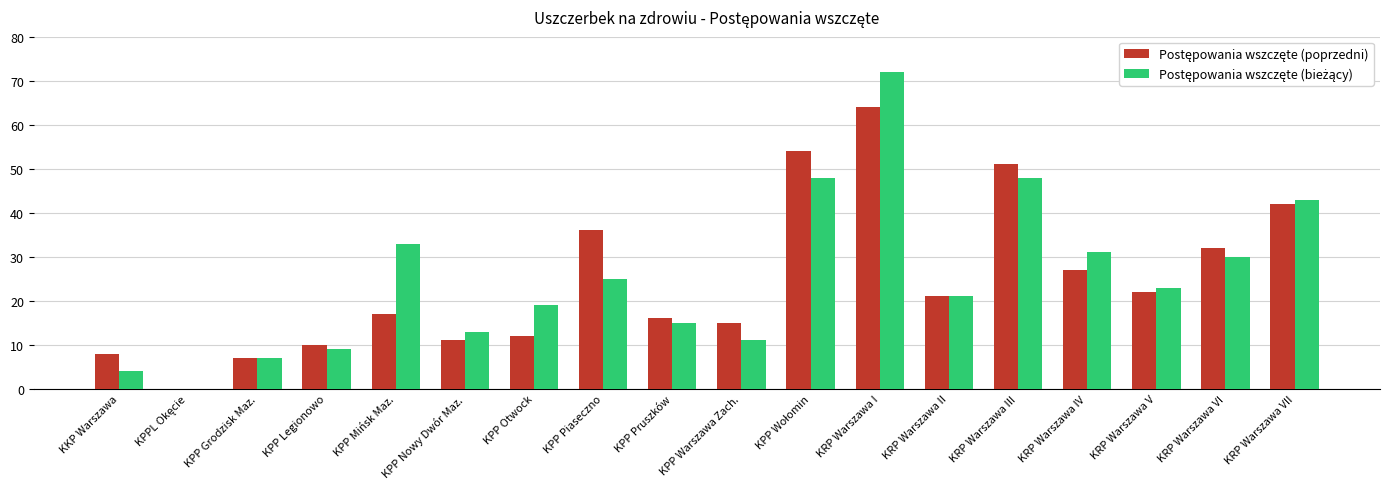

At which category is the sum across all series the highest?

KRP Warszawa I